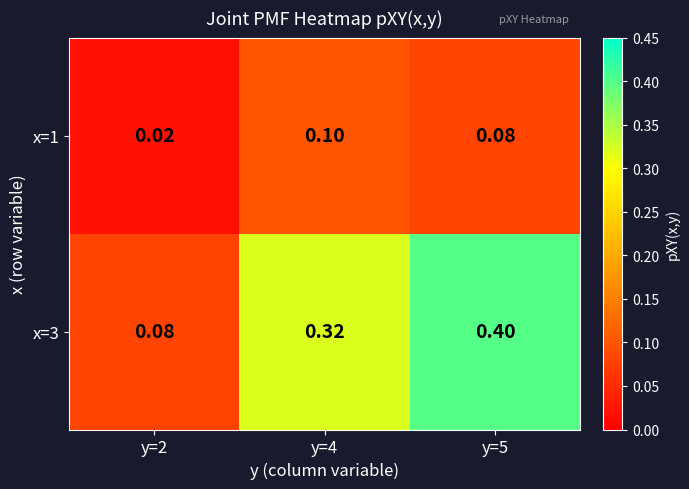

Is the value of x=1 at y=2 greater than the value of x=3 at y=4?

No